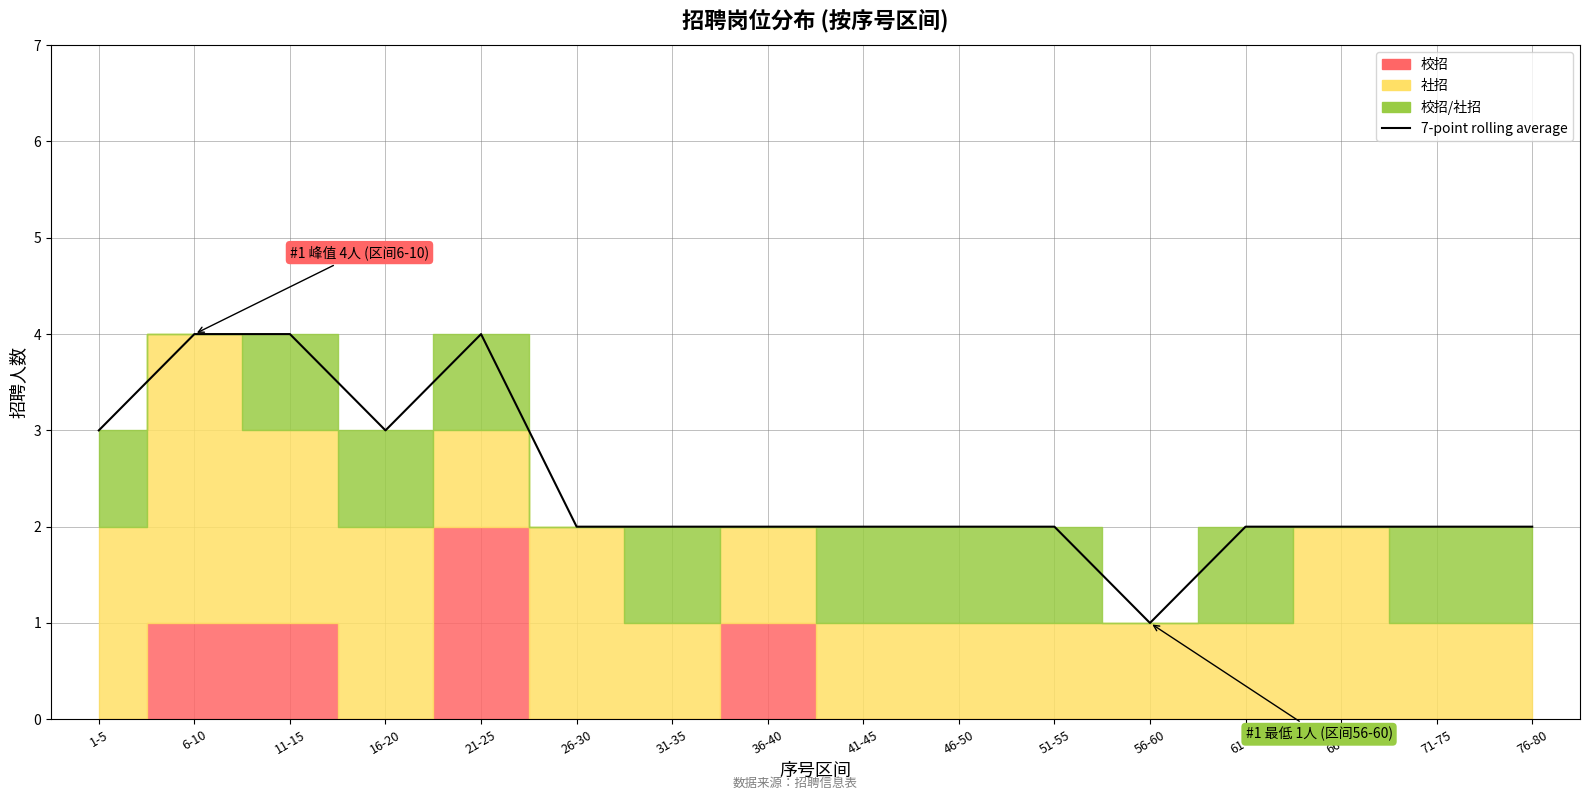

What is the difference between the second highest and second lowest values?

2